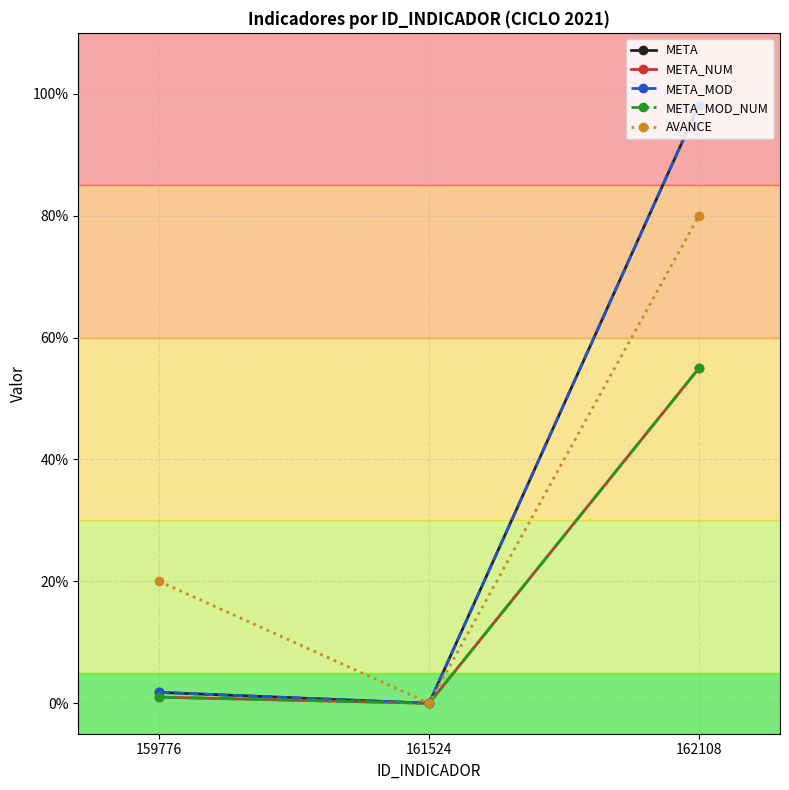

Does the chart have visible grid lines?

Yes